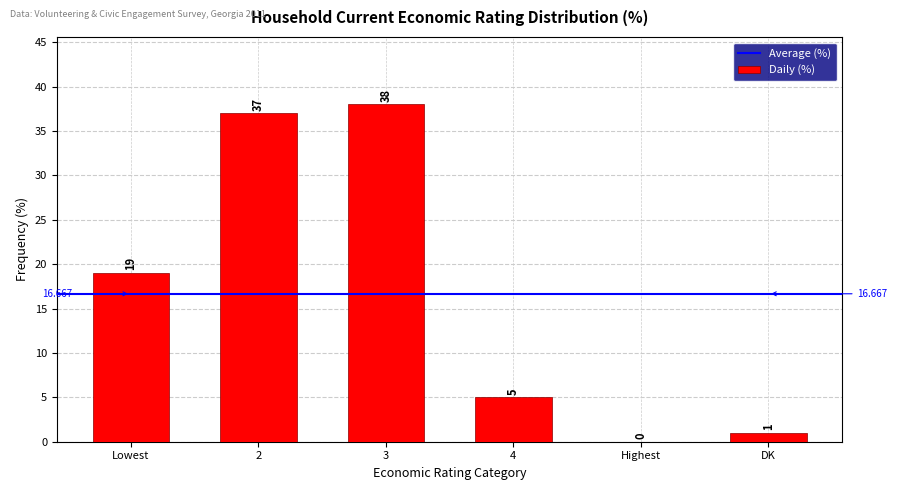

Which category has the highest value across all series?

3